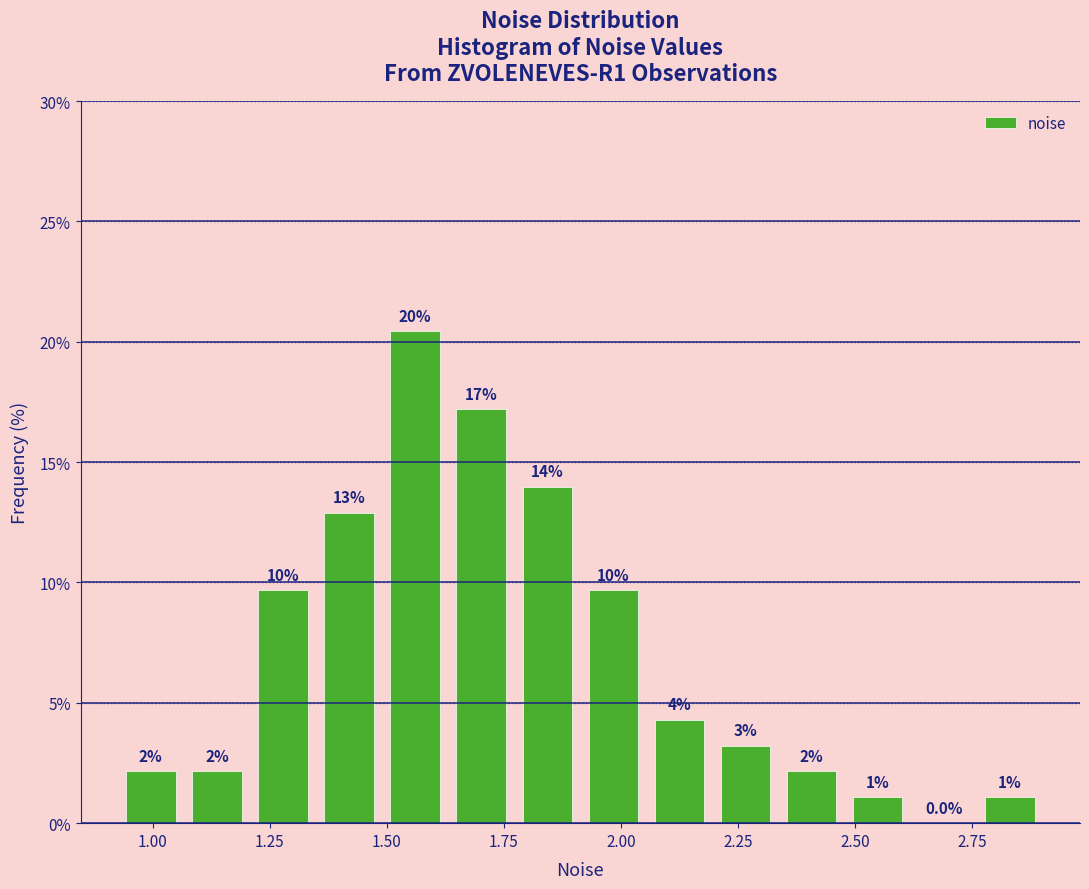

Around what value on the x-axis is the tallest bar? Give the approximate position of its centre, as read against the axis.

1.55